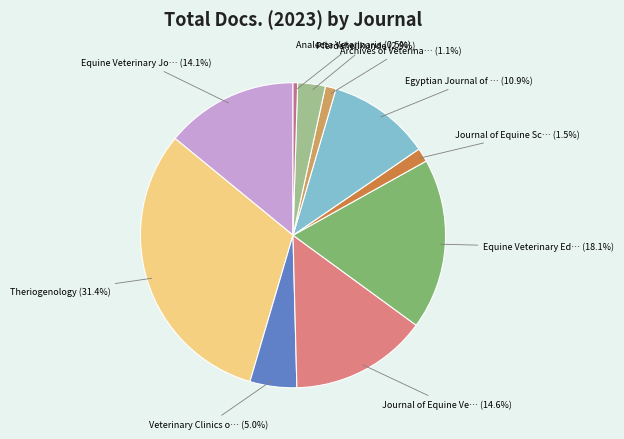

How many segments does this pie chart have?

10